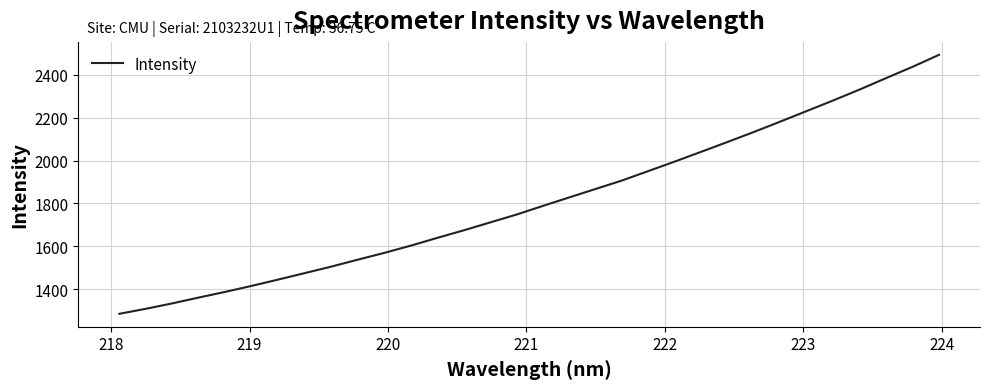

What is the minimum value shown in the chart?

1285.2